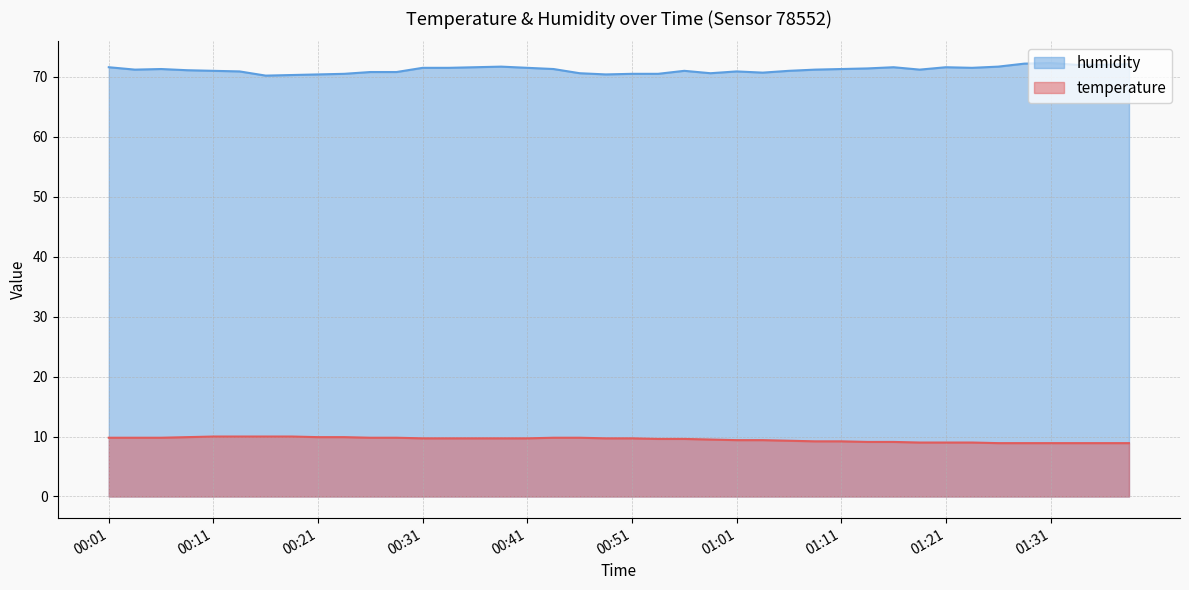

Reading left to right, list all the values displayed in this chart.

temperature: 00:01=9.8	00:04=9.8	00:06=9.8	00:09=9.9	00:11=10.0	00:14=10.0	00:16=10.0	00:19=10.0	00:21=9.9	00:24=9.9	00:26=9.8	00:29=9.8	00:31=9.7	00:34=9.7	00:36=9.7	00:39=9.7	00:41=9.7	00:44=9.8	00:46=9.8	00:49=9.7	00:51=9.7	00:54=9.6	00:56=9.6	00:59=9.5	01:01=9.4	01:04=9.4	01:06=9.3	01:09=9.2	01:11=9.2	01:14=9.1	01:16=9.1	01:19=9.0	01:21=9.0	01:24=9.0	01:26=8.9	01:29=8.9	01:31=8.9	01:34=8.9	01:36=8.9	01:39=8.9
humidity: 00:01=71.6	00:04=71.2	00:06=71.3	00:09=71.1	00:11=71.0	00:14=70.9	00:16=70.2	00:19=70.3	00:21=70.4	00:24=70.5	00:26=70.8	00:29=70.8	00:31=71.5	00:34=71.5	00:36=71.6	00:39=71.7	00:41=71.5	00:44=71.3	00:46=70.6	00:49=70.4	00:51=70.5	00:54=70.5	00:56=71.0	00:59=70.6	01:01=70.9	01:04=70.7	01:06=71.0	01:09=71.2	01:11=71.3	01:14=71.4	01:16=71.6	01:19=71.2	01:21=71.6	01:24=71.5	01:26=71.7	01:29=72.2	01:31=72.3	01:34=72.0	01:36=72.0	01:39=72.1